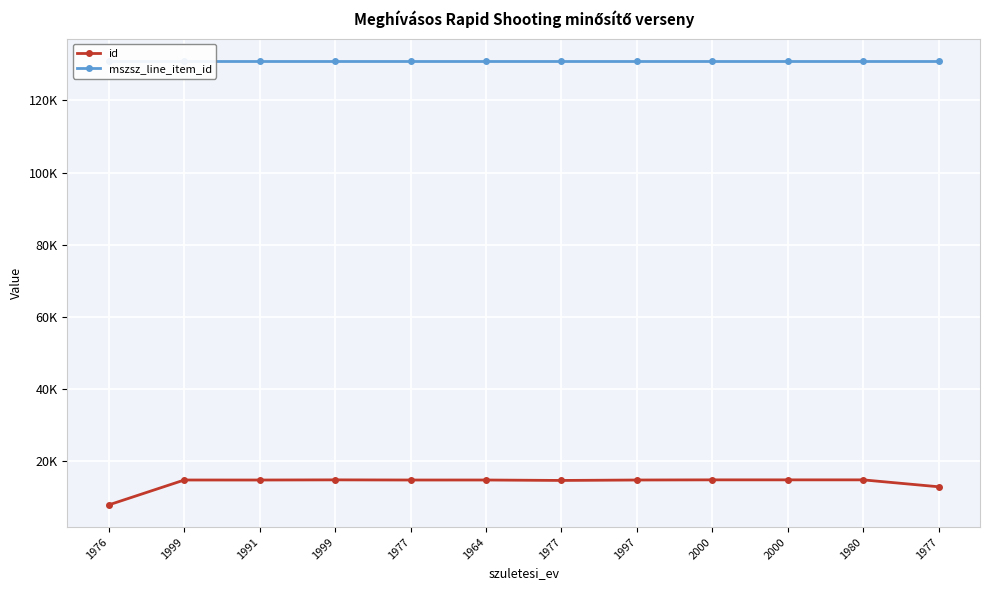

Between 1997 and 1977, which is larger?

1997